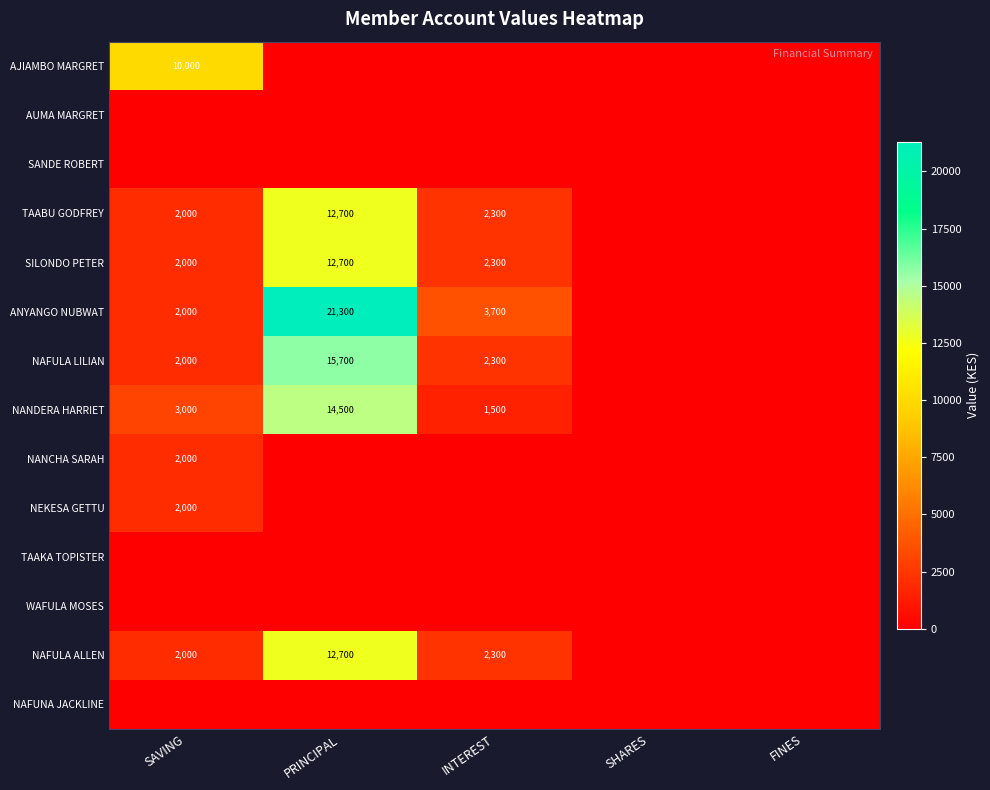

Is the value of SILONDO PETER at INTEREST greater than the value of TAABU GODFREY at PRINCIPAL?

No